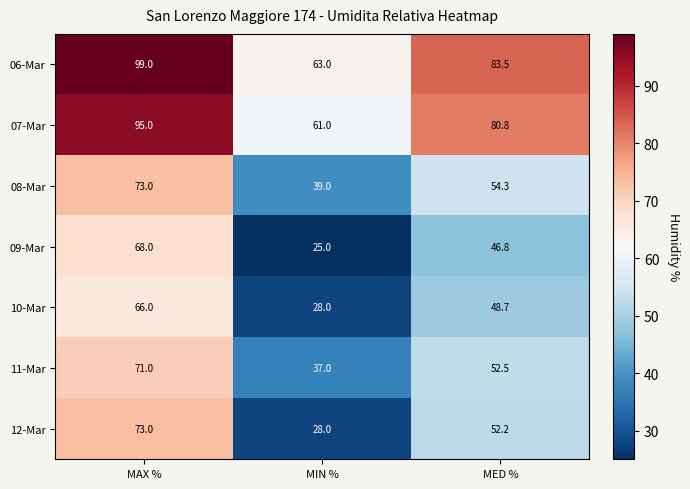

Reading left to right, extract all data points from this chart.

06-Mar: 99.0	63.0	83.5
07-Mar: 95.0	61.0	80.8
08-Mar: 73.0	39.0	54.3
09-Mar: 68.0	25.0	46.8
10-Mar: 66.0	28.0	48.7
11-Mar: 71.0	37.0	52.5
12-Mar: 73.0	28.0	52.2